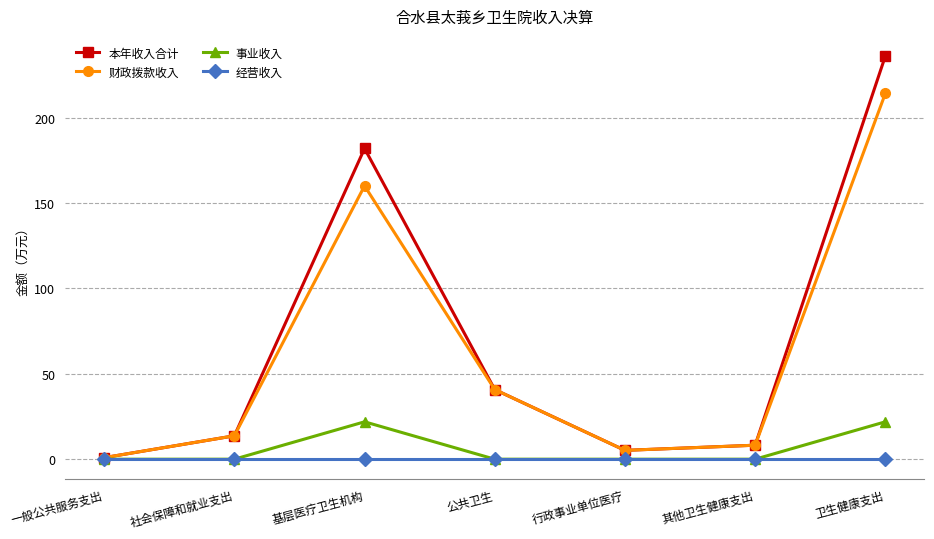

What is the difference between the maximum and minimum values in the 财政拨款收入 series?

213.3